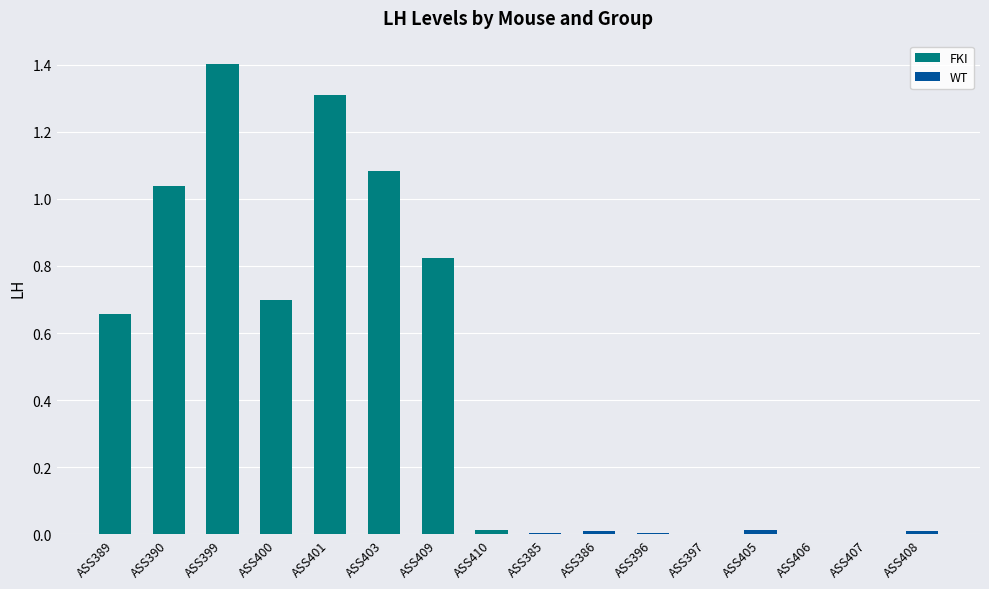

Is the value of FKI at ASS409 greater than the value of WT at ASS400?

Yes